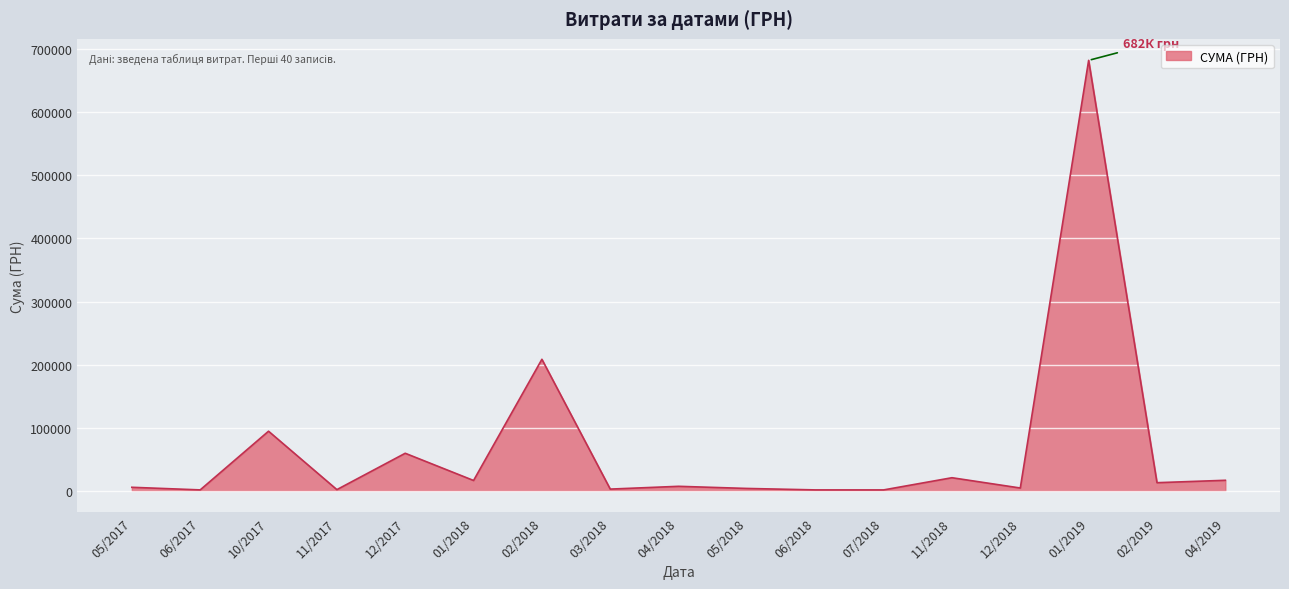

Is it true that the value at 02/2018 is 208427.0?

True